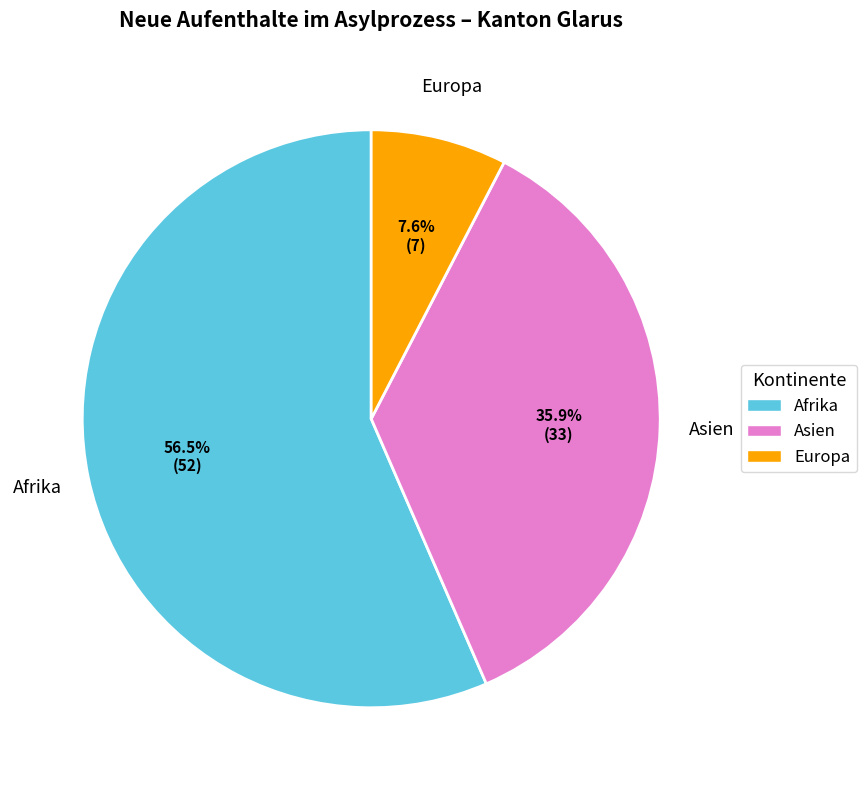

Which slice is the largest?

Afrika